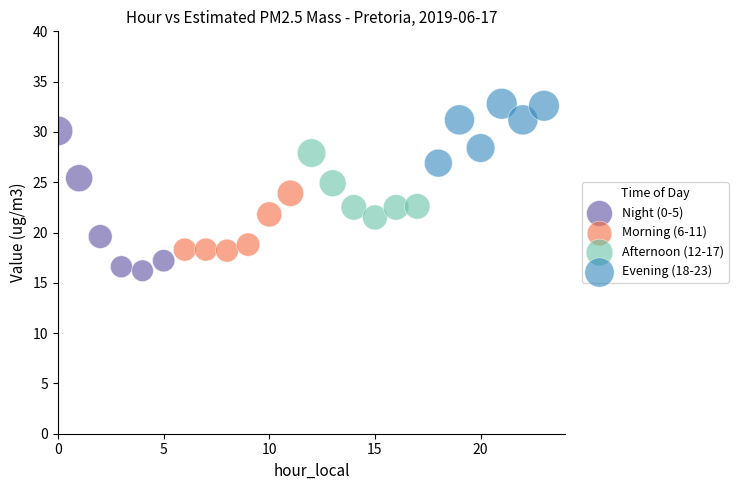

Which series has the largest Y range (max minus min)?

Night (0-5)